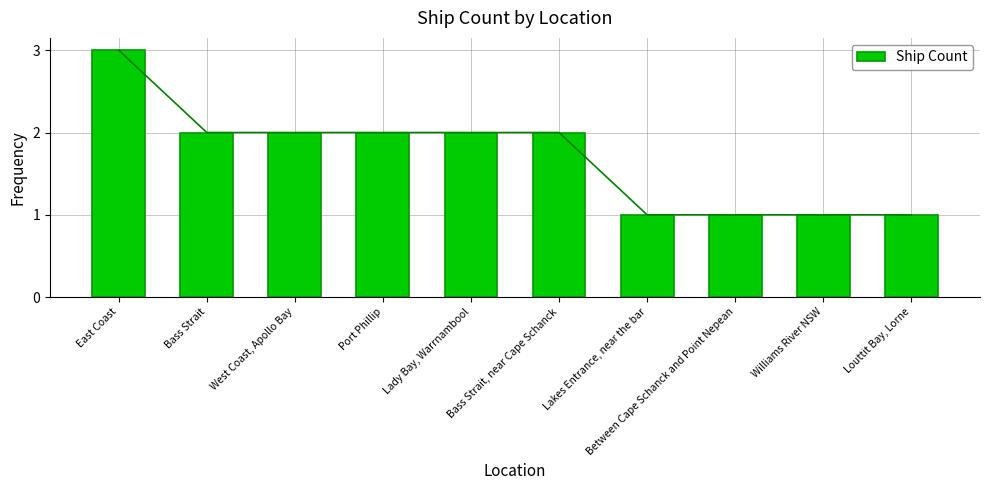

At which category does the chart reach its peak across all series?

East Coast